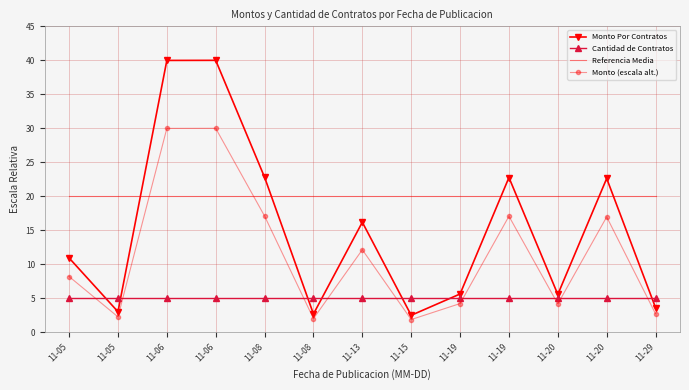

What are all the series names shown in the legend?

Monto Por Contratos, Cantidad de Contratos, Referencia Media, Monto (escala alt.)